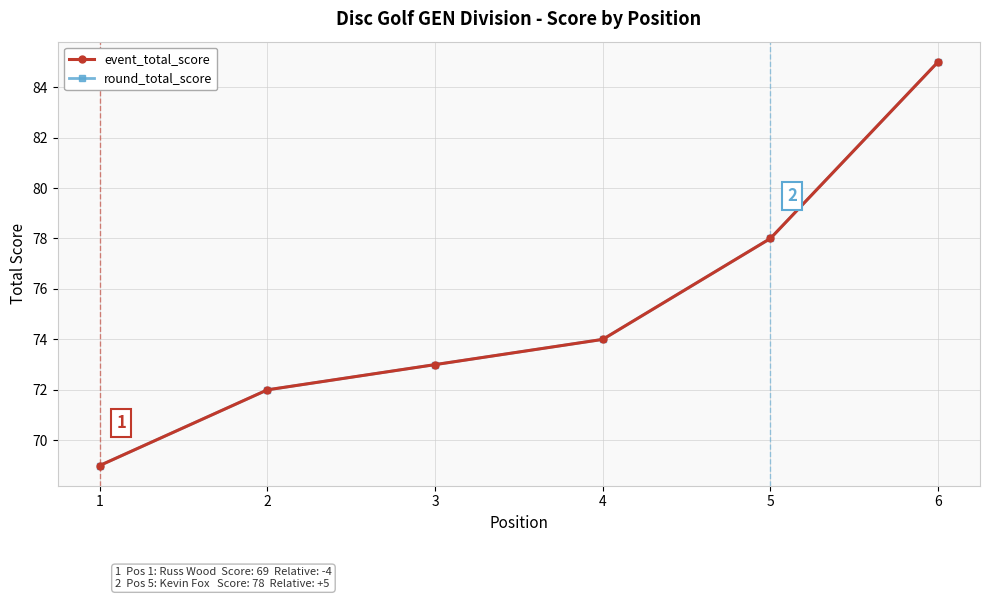

True or false: event_total_score and round_total_score intersect in this chart.

False